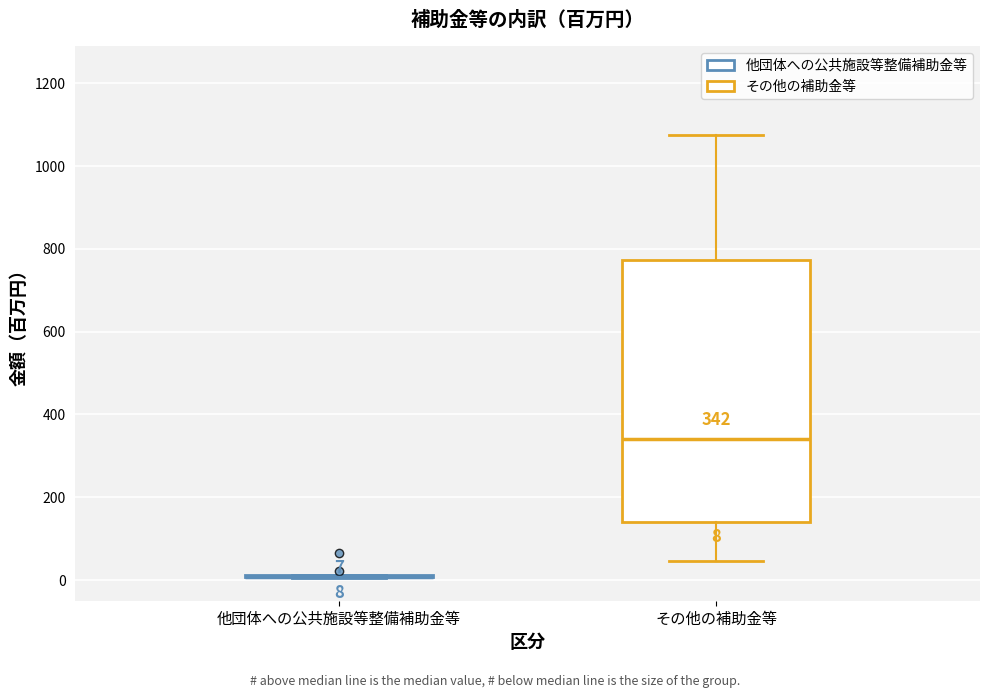

Comparing the boxes themselves (not the whiskers), which one is the tallest?

その他の補助金等